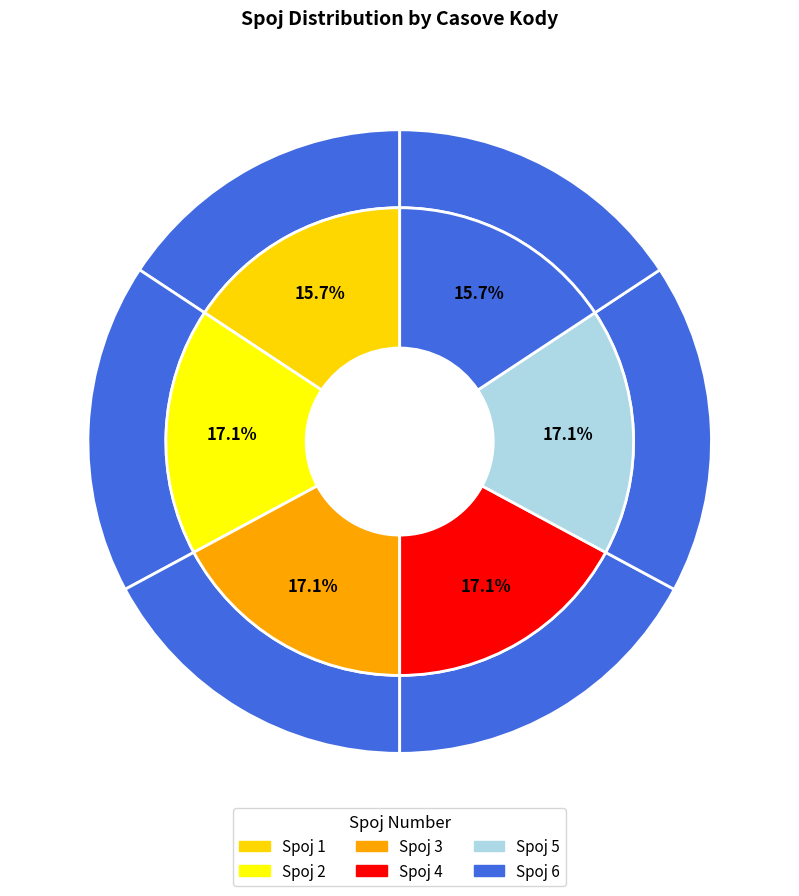

Count the number of slices in the pie.

6